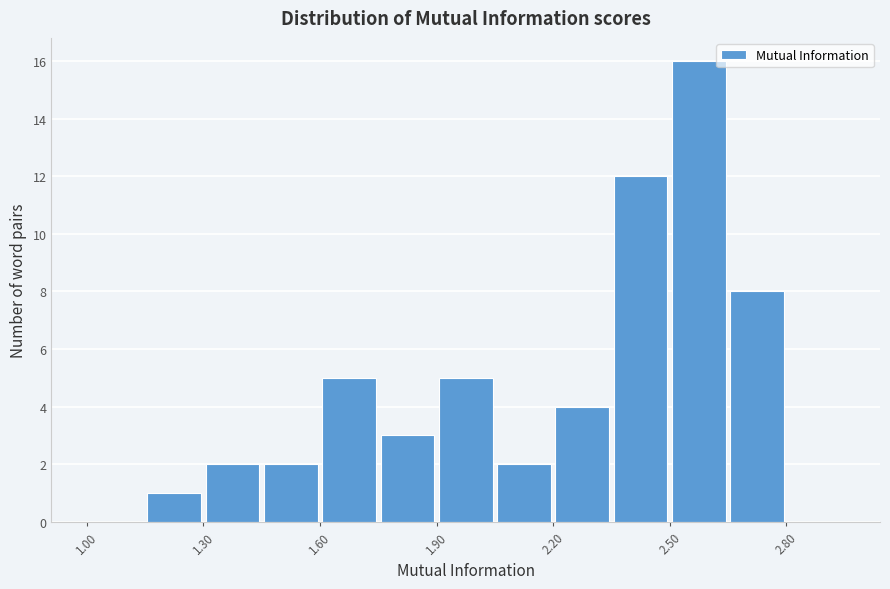

Around what value on the x-axis is the tallest bar? Give the approximate position of its centre, as read against the axis.

2.60